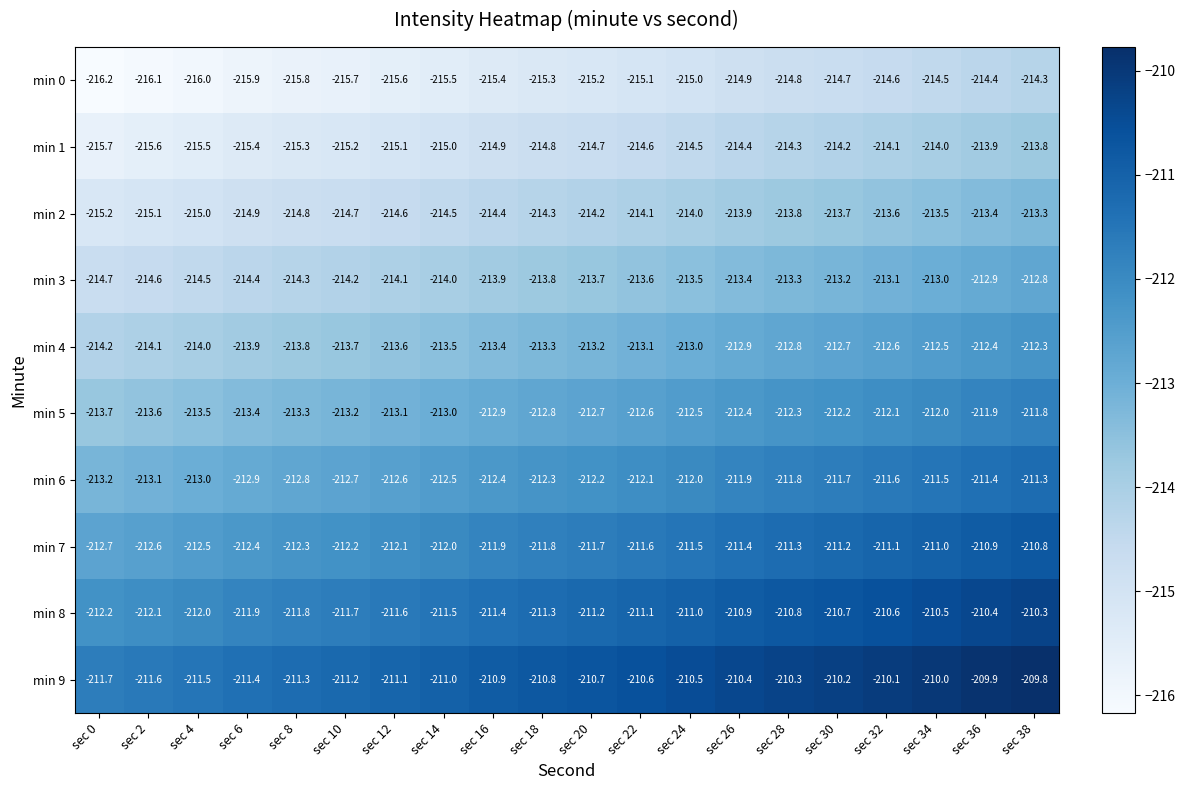

What is the difference between the highest and lowest values at sec 18?

4.5